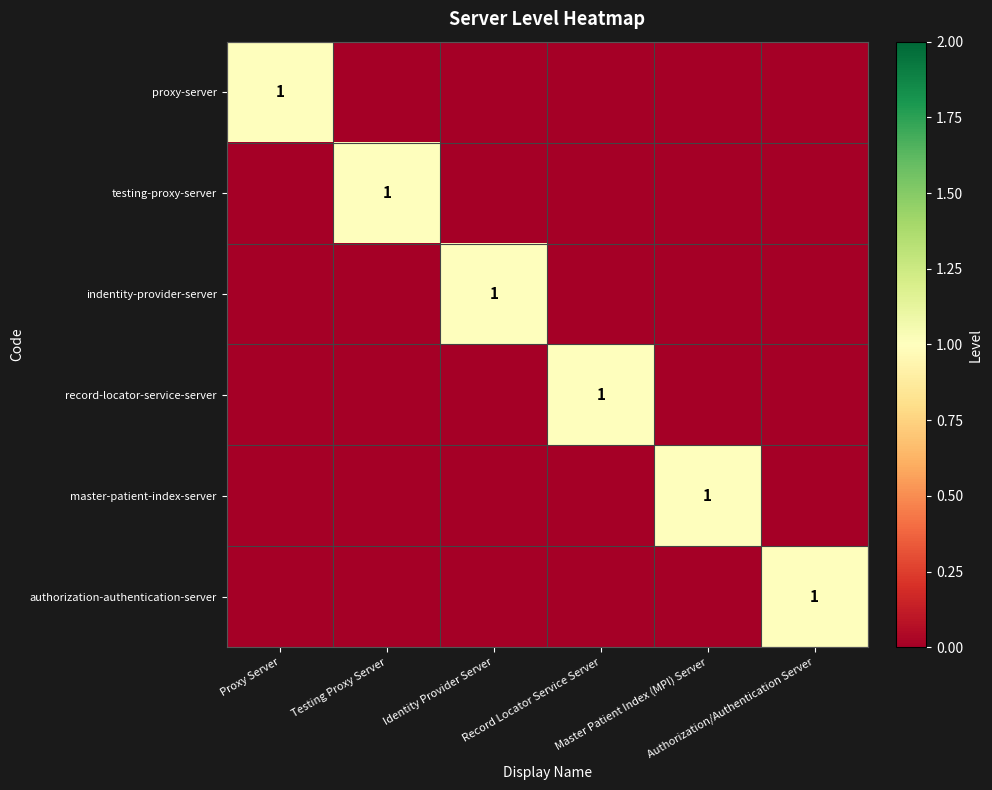

Rank the series by their maximum value, from lowest to highest.

proxy-server, testing-proxy-server, indentity-provider-server, record-locator-service-server, master-patient-index-server, authorization-authentication-server